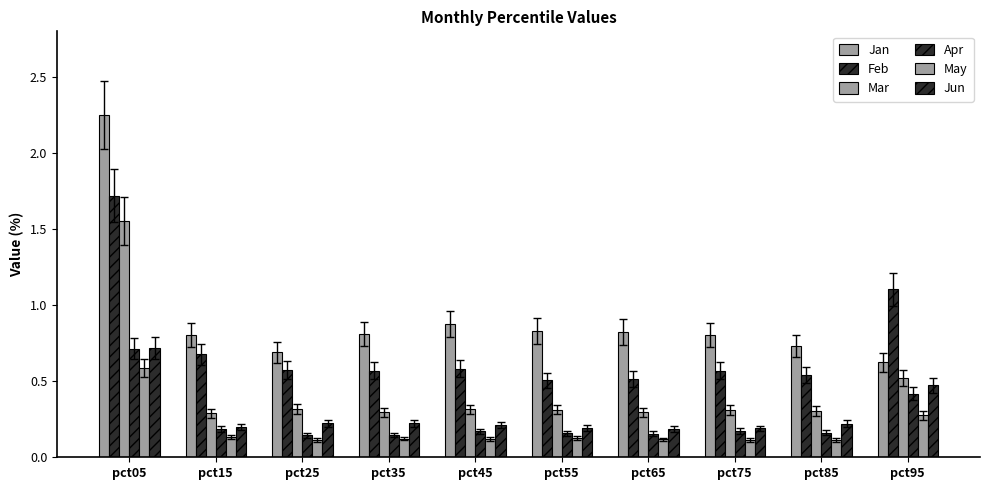

True or false: Apr has a value of 1.2 at pct05.

False